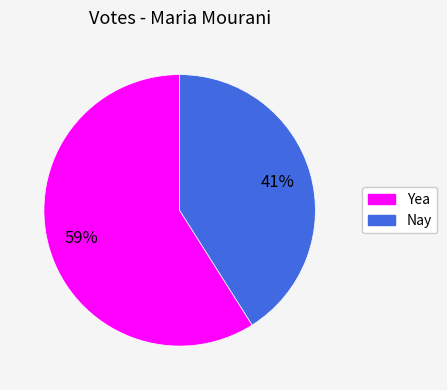

Between Nay and Yea, which is larger?

Yea